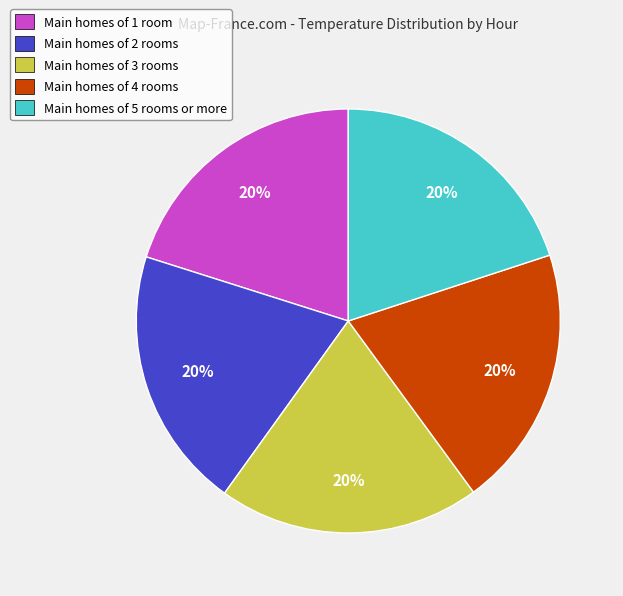

What is the ratio of the value at Main homes of 4 rooms to the value at Main homes of 5 rooms or more?

1.0